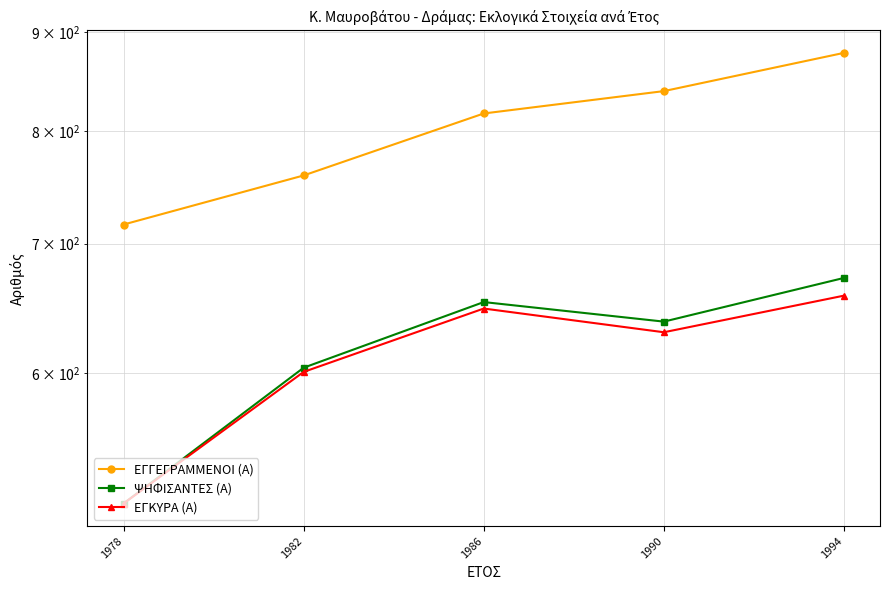

At which category does ΕΓΚΥΡΑ (Α) reach its first local peak?

1986